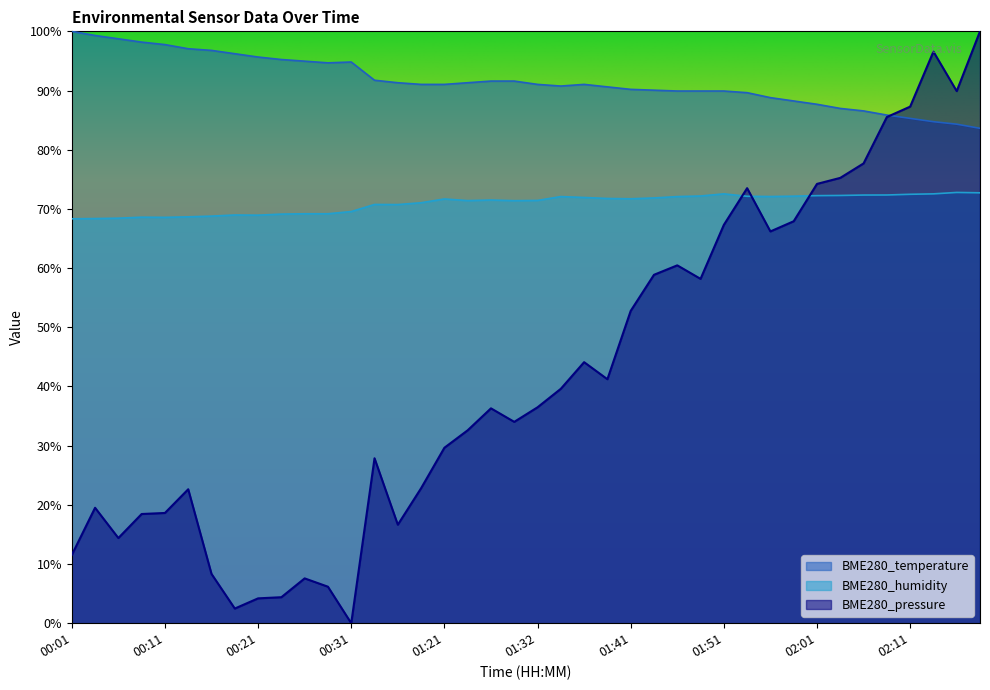

True or false: BME280_temperature and BME280_humidity cross at least once.

False